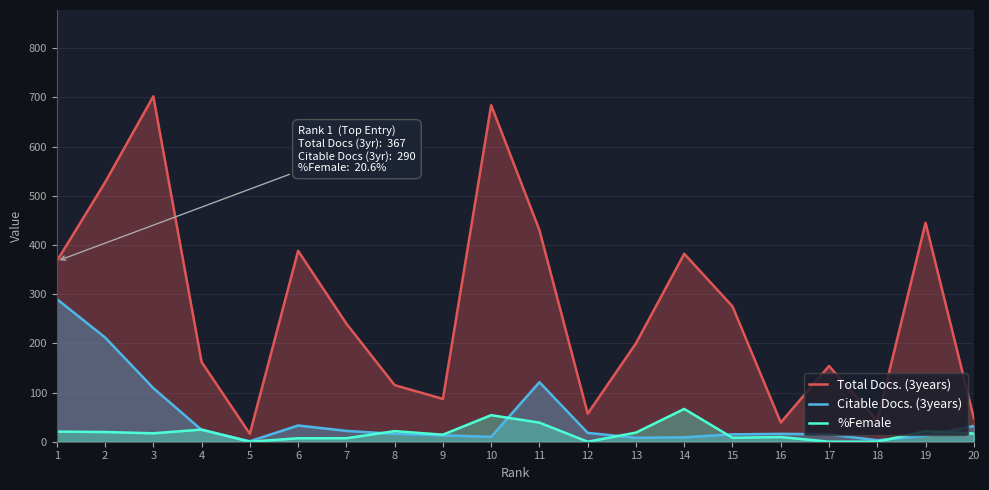

What is the difference between the highest and lowest values at 17?

154.0